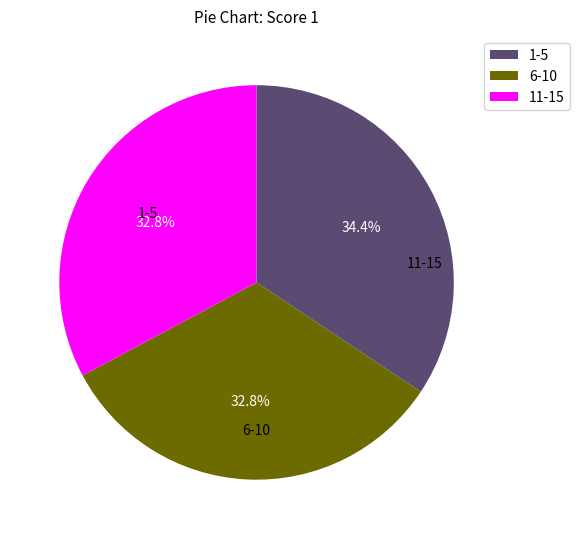

Is there a majority slice in this chart?

No